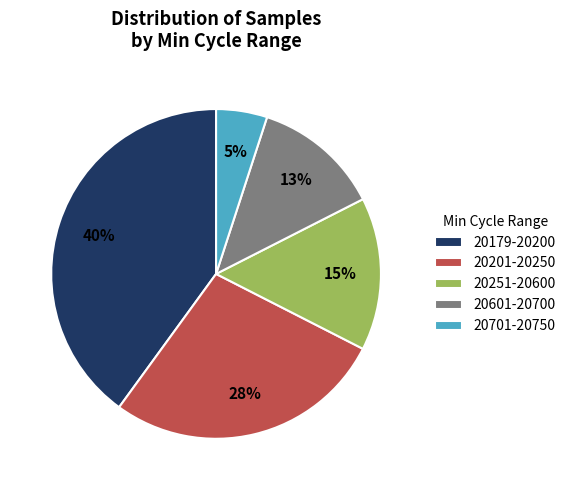

What is the largest slice in the pie chart?

20179-20200